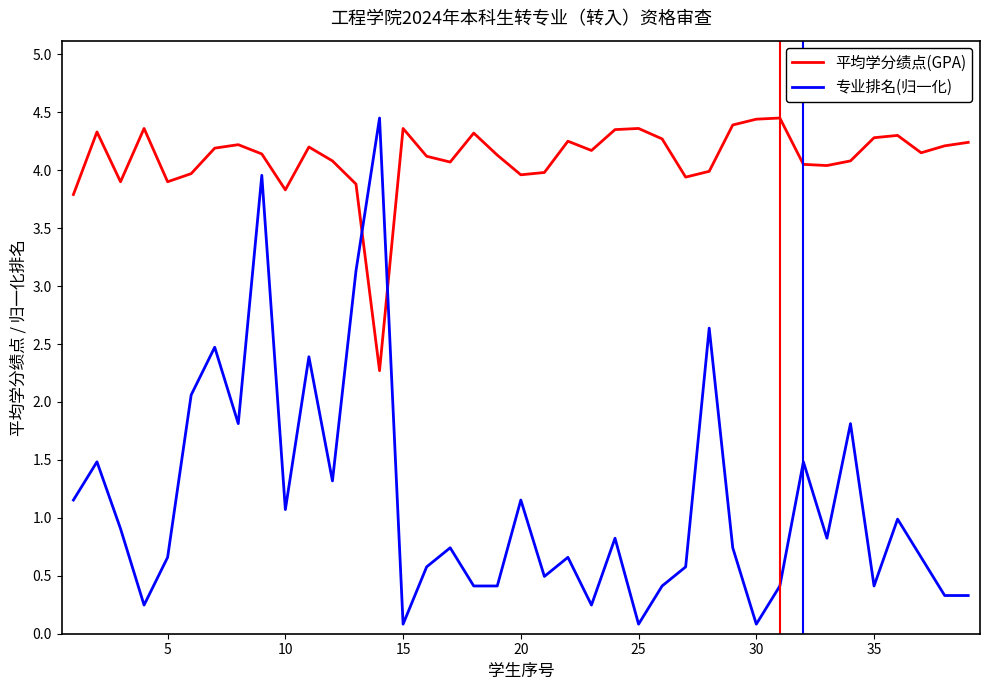

True or false: 专业排名(归一化) and 平均学分绩点(GPA) intersect in this chart.

True